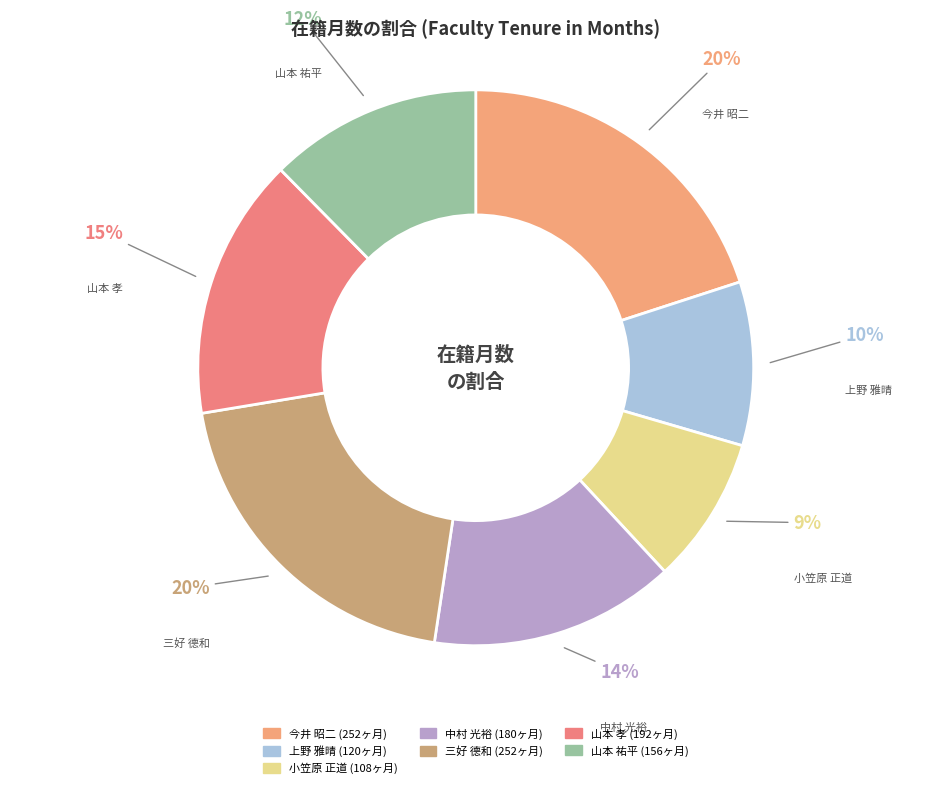

Is it true that 小笠原 正道 is 15% of the pie?

False